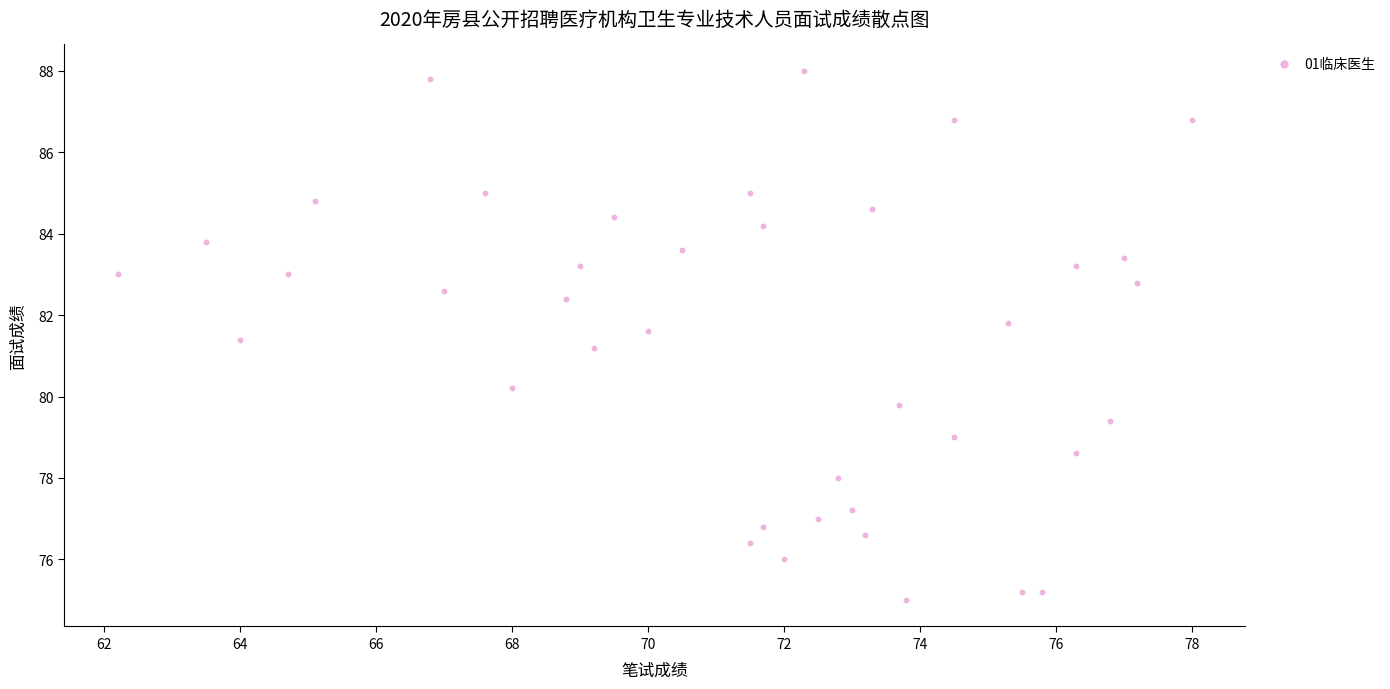

What is the range of X values (max minus min)?

15.8